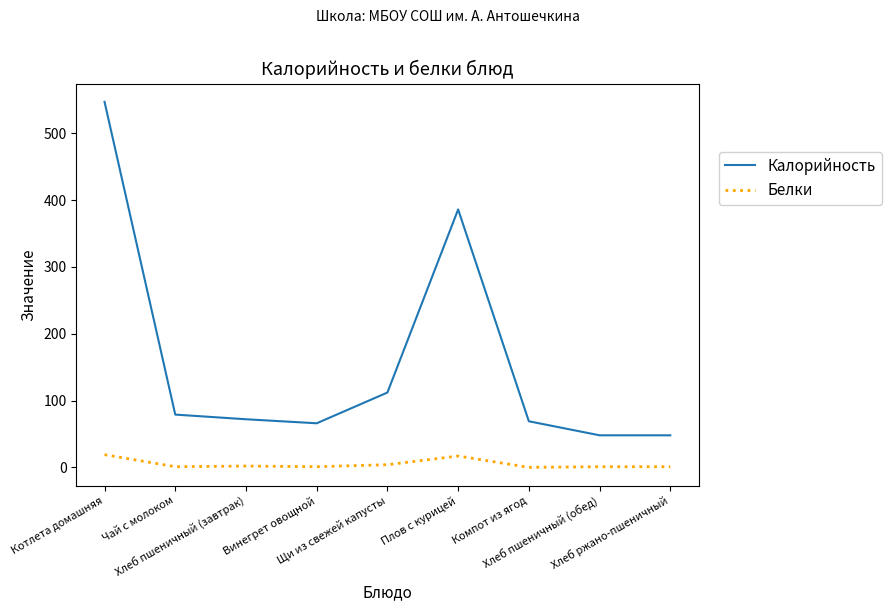

What is the difference between the maximum and minimum values in the Белки series?

19